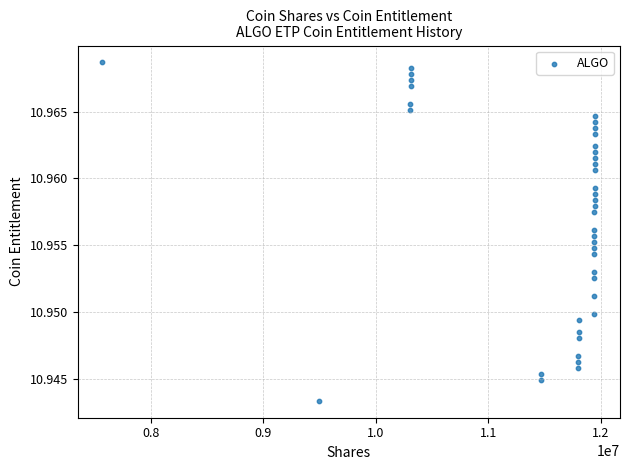

What is the range of X values (max minus min)?

4383065.5